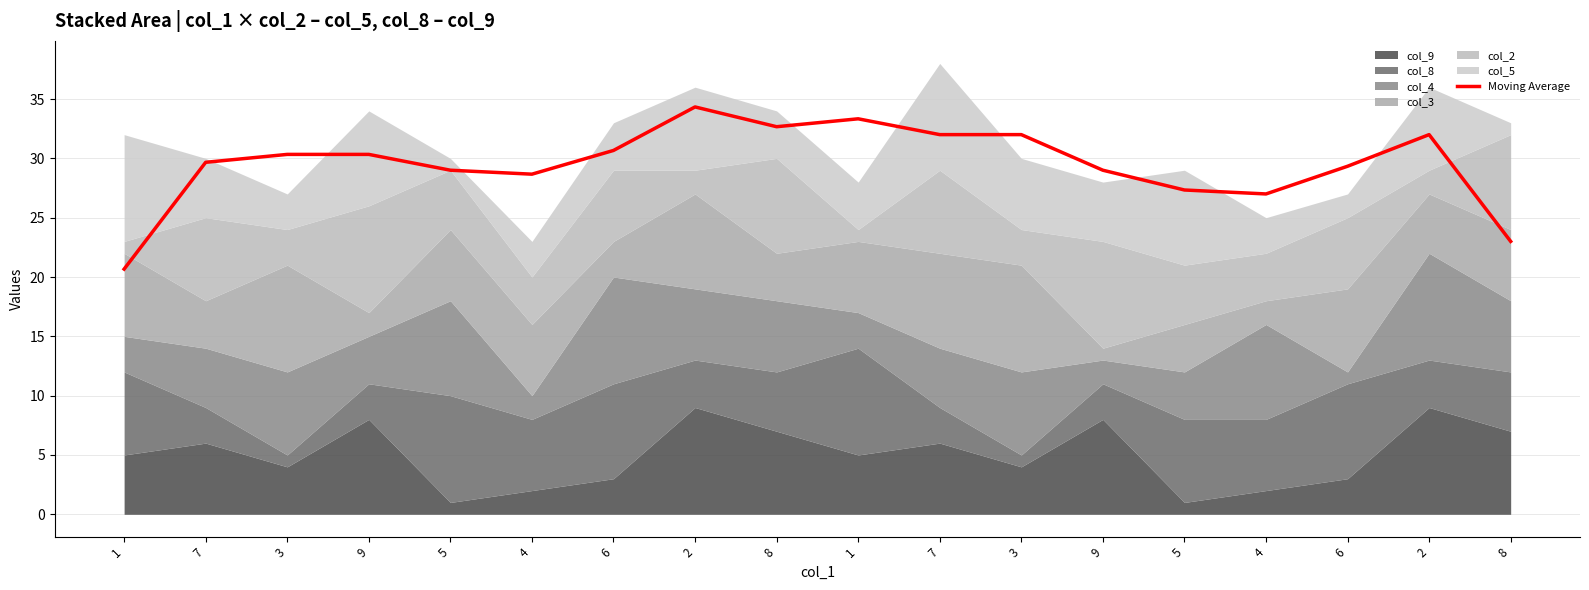

What is the change in value from 4 to 8?

-5.7